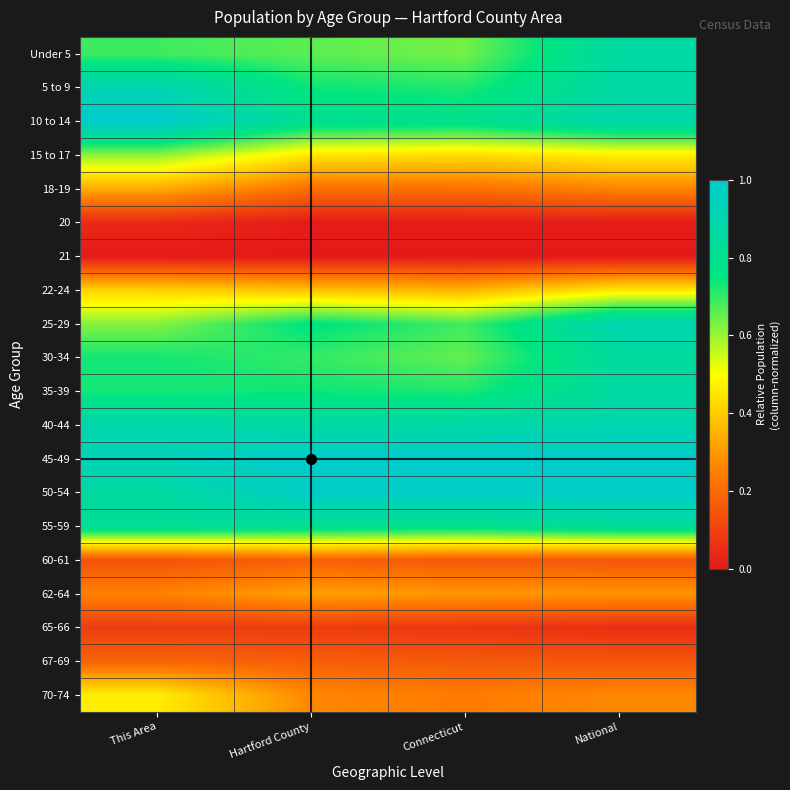

Reading right to left, extract all data points from this chart.

Under 5: National=0.9	Connecticut=0.6	Hartford County=0.7	This Area=0.7
5 to 9: National=0.9	Connecticut=0.7	Hartford County=0.7	This Area=0.9
10 to 14: National=0.9	Connecticut=0.8	Hartford County=0.8	This Area=1.0
15 to 17: National=0.5	Connecticut=0.4	Hartford County=0.5	This Area=0.6
18-19: National=0.3	Connecticut=0.2	Hartford County=0.2	This Area=0.3
20: National=0.0	Connecticut=0.0	Hartford County=0.0	This Area=0.0
21: National=0.0	Connecticut=0.0	Hartford County=0.0	This Area=0.0
22-24: National=0.5	Connecticut=0.4	Hartford County=0.4	This Area=0.4
25-29: National=0.9	Connecticut=0.7	Hartford County=0.8	This Area=0.6
30-34: National=0.9	Connecticut=0.7	Hartford County=0.7	This Area=0.7
35-39: National=0.9	Connecticut=0.7	Hartford County=0.7	This Area=0.7
40-44: National=0.9	Connecticut=0.9	Hartford County=0.9	This Area=0.9
45-49: National=1.0	Connecticut=1.0	Hartford County=1.0	This Area=0.9
50-54: National=1.0	Connecticut=1.0	Hartford County=1.0	This Area=0.9
55-59: National=0.8	Connecticut=0.8	Hartford County=0.8	This Area=0.8
60-61: National=0.2	Connecticut=0.2	Hartford County=0.2	This Area=0.1
62-64: National=0.3	Connecticut=0.3	Hartford County=0.3	This Area=0.3
65-66: National=0.1	Connecticut=0.1	Hartford County=0.1	This Area=0.1
67-69: National=0.2	Connecticut=0.2	Hartford County=0.2	This Area=0.2
70-74: National=0.3	Connecticut=0.2	Hartford County=0.3	This Area=0.5